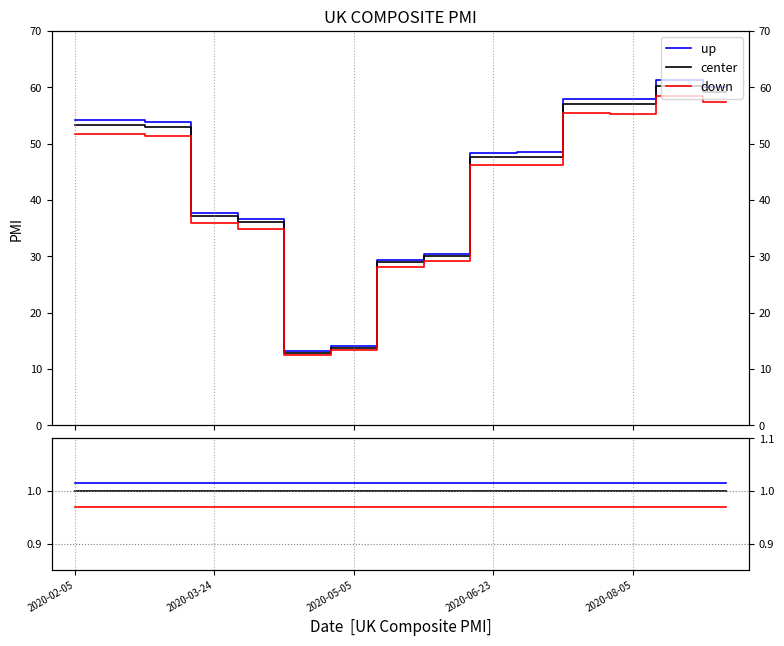

Does the chart display data point markers on the line(s)?

No